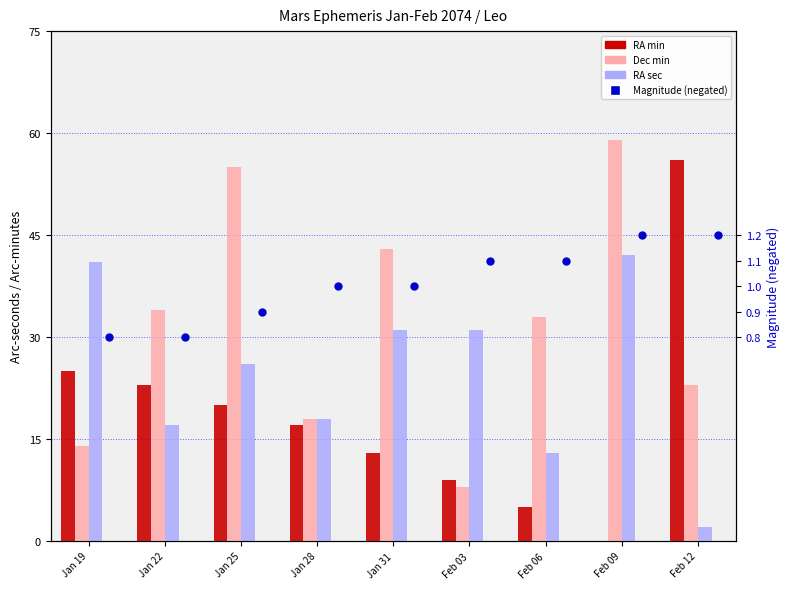

What is the total value across all series at Jan 25?

101.9